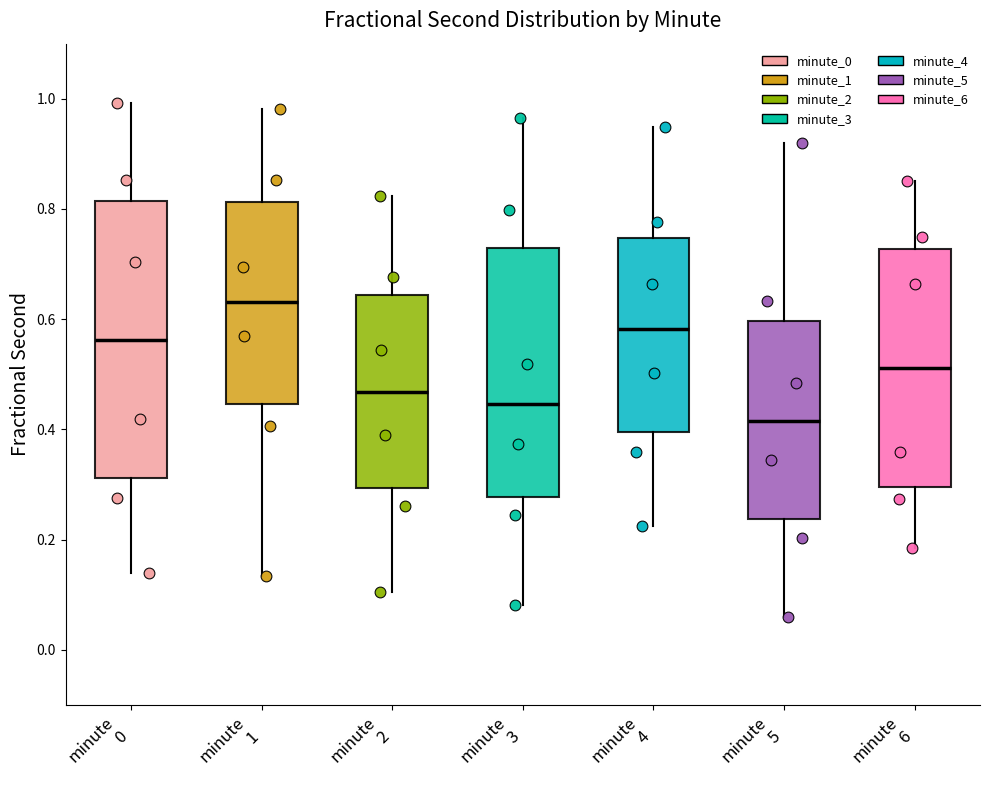

Reading left to right, read every box against the y-axis: the position of its median line, the range the box covers, and the ends of its whiskers. The values are not printed on the chart, so give them approximately, as read against the axis.

minute 0: median 0.56, box 0.32 to 0.82, whiskers 0.14 to 1.00
minute 1: median 0.64, box 0.44 to 0.82, whiskers 0.14 to 0.98
minute 2: median 0.46, box 0.30 to 0.64, whiskers 0.10 to 0.82
minute 3: median 0.44, box 0.28 to 0.72, whiskers 0.08 to 0.96
minute 4: median 0.58, box 0.40 to 0.74, whiskers 0.22 to 0.94
minute 5: median 0.42, box 0.24 to 0.60, whiskers 0.06 to 0.92
minute 6: median 0.52, box 0.30 to 0.72, whiskers 0.18 to 0.86